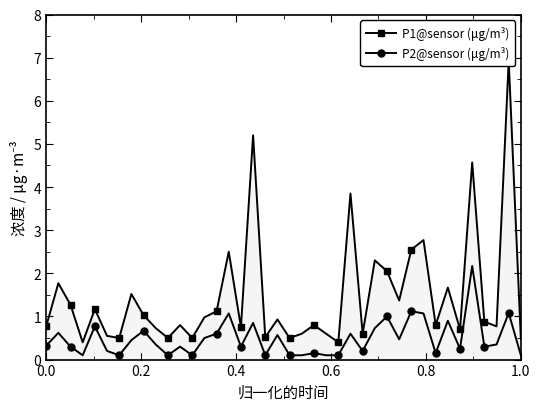

True or false: P2@sensor (μg/m³) and P1@sensor (μg/m³) intersect in this chart.

False